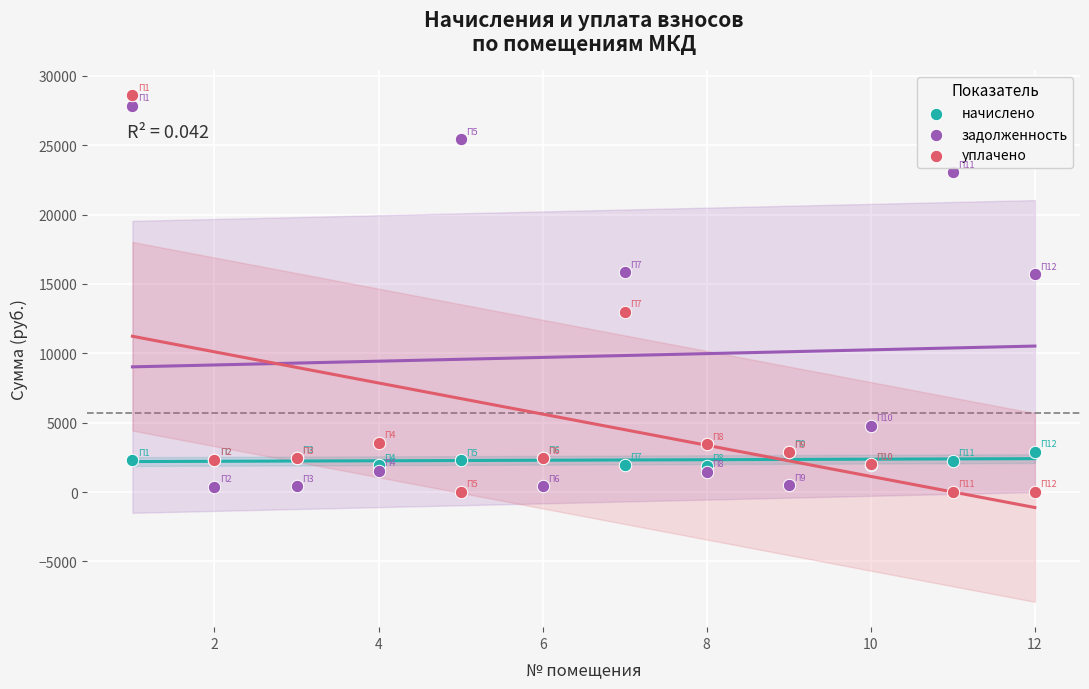

Which series has the largest Y range (max minus min)?

уплачено